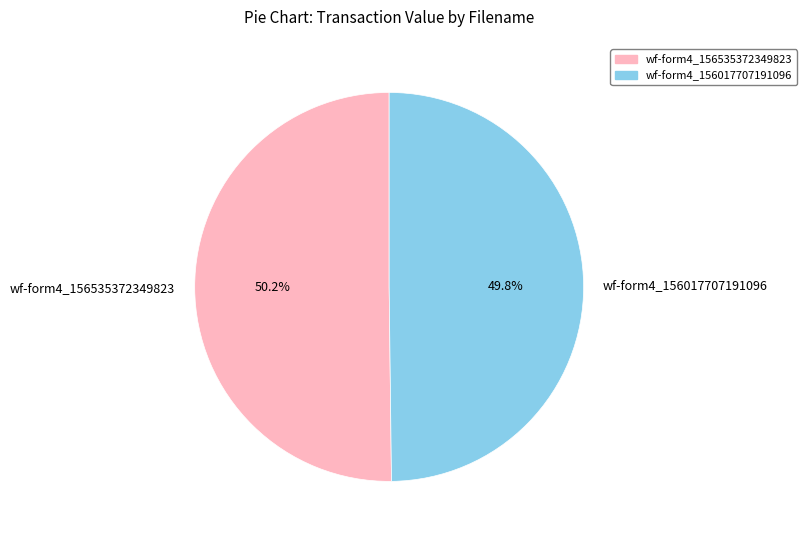

How much of the chart is everything except wf-form4_156535372349823?

49.8%